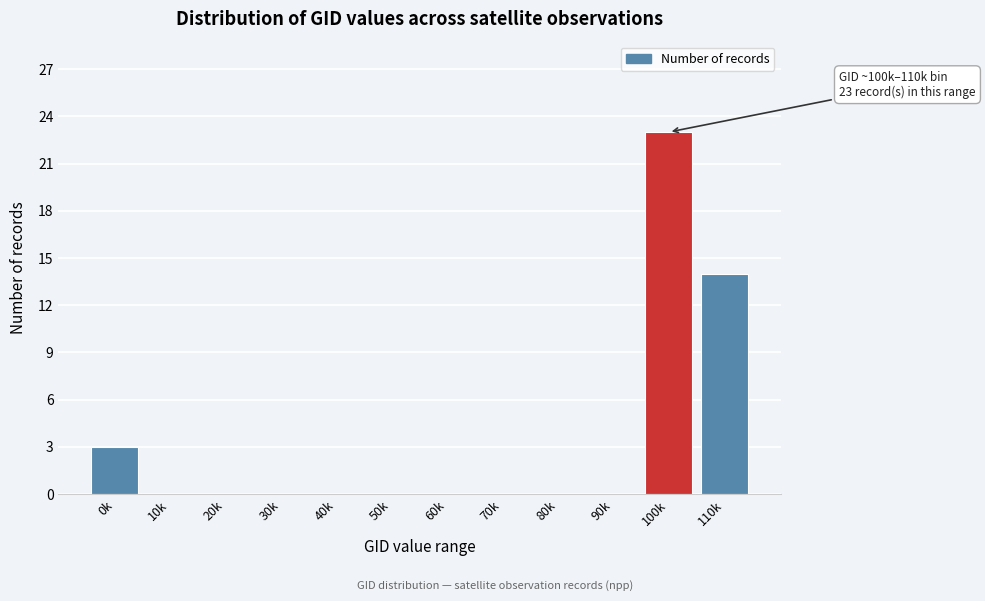

Reading left to right, extract all data points from this chart.

0k=3	10k=0	20k=0	30k=0	40k=0	50k=0	60k=0	70k=0	80k=0	90k=0	100k=23	110k=14